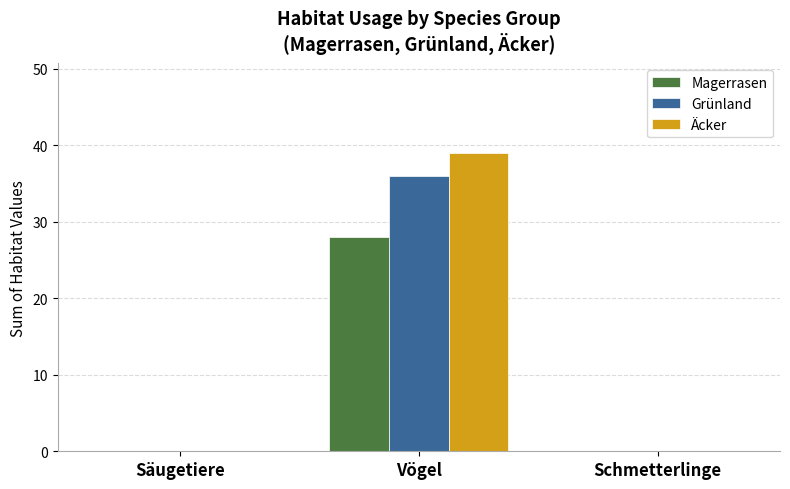

What is the total value across all series at Vögel?

103